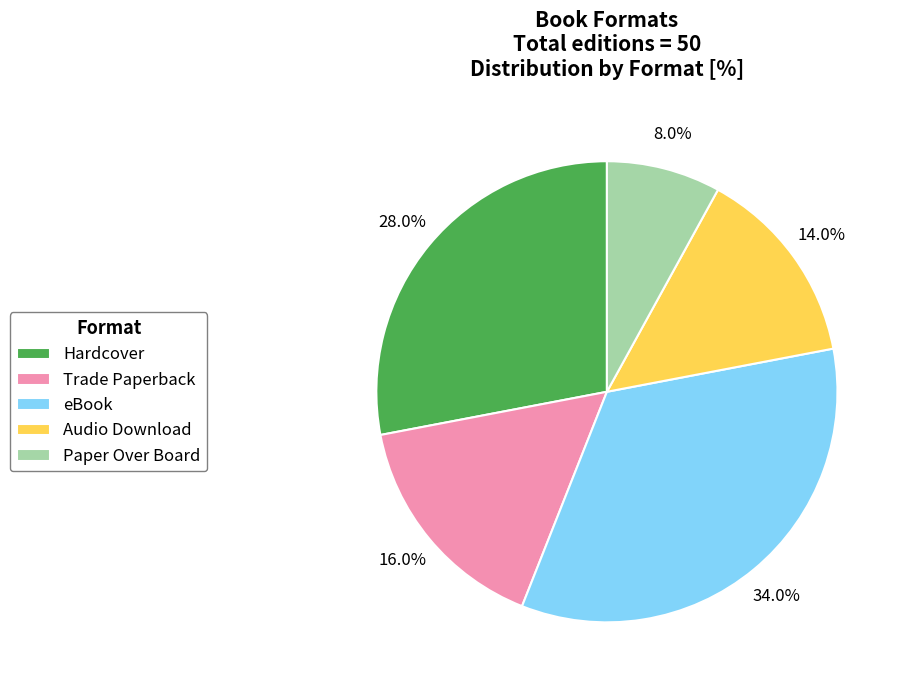

How many slices are in this pie chart?

5